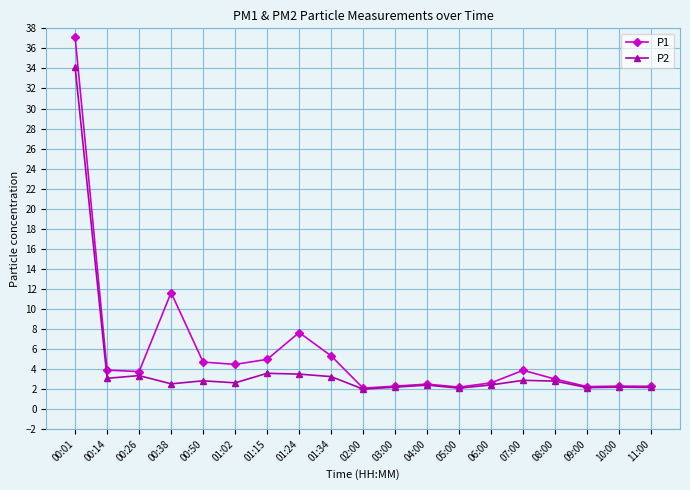

The value of P1 at 00:26 is 0.8. True or false?

False